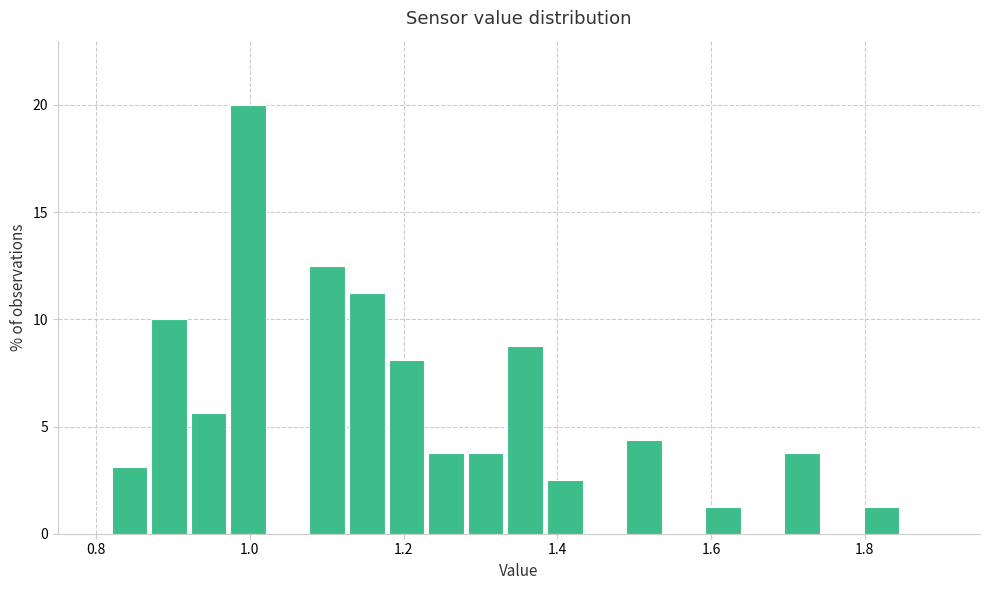

Read against the x-axis, roughly where is the centre of the tallest bar?

1.00